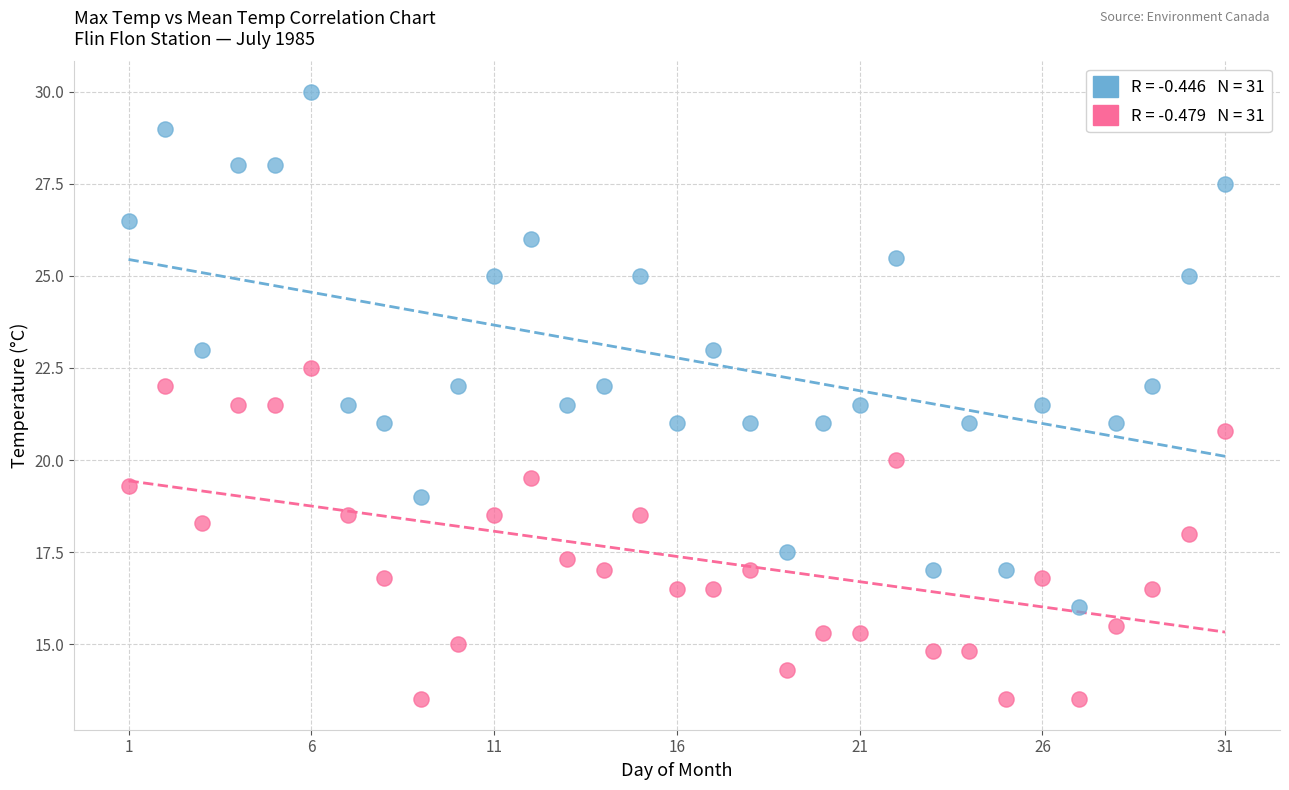

Across all data points, what is the range of X values (max minus min)?

30.0